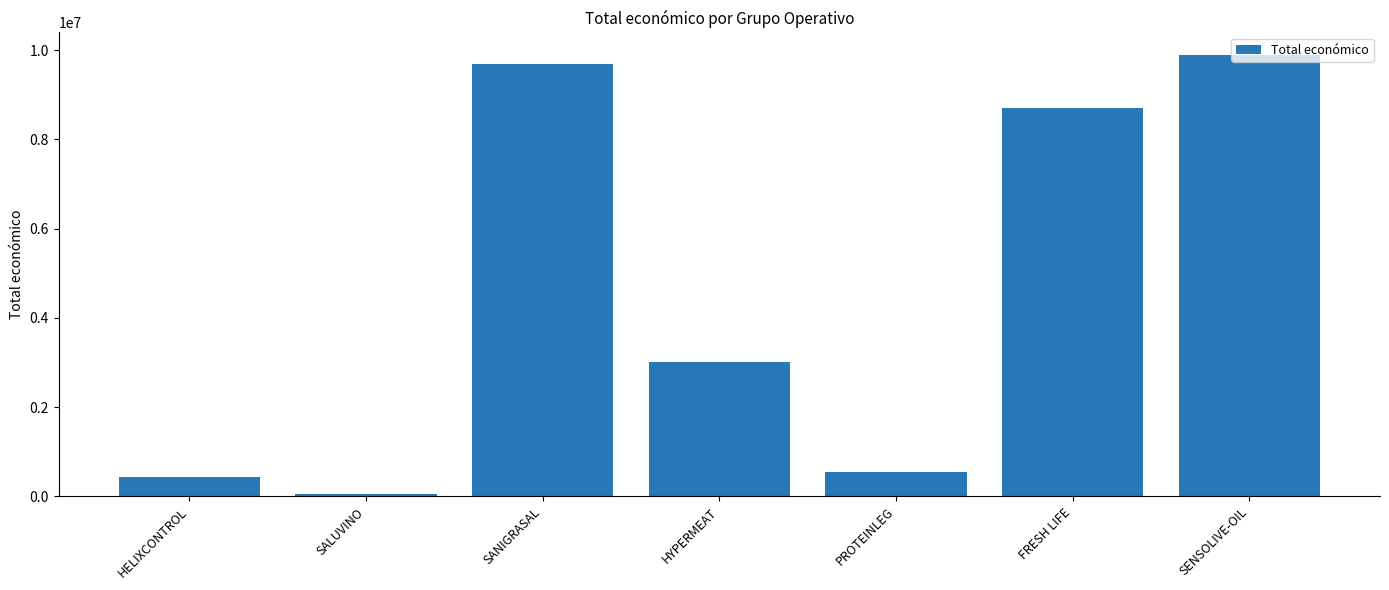

What is the ratio of the value at SANIGRASAL to the value at HYPERMEAT?

3.2